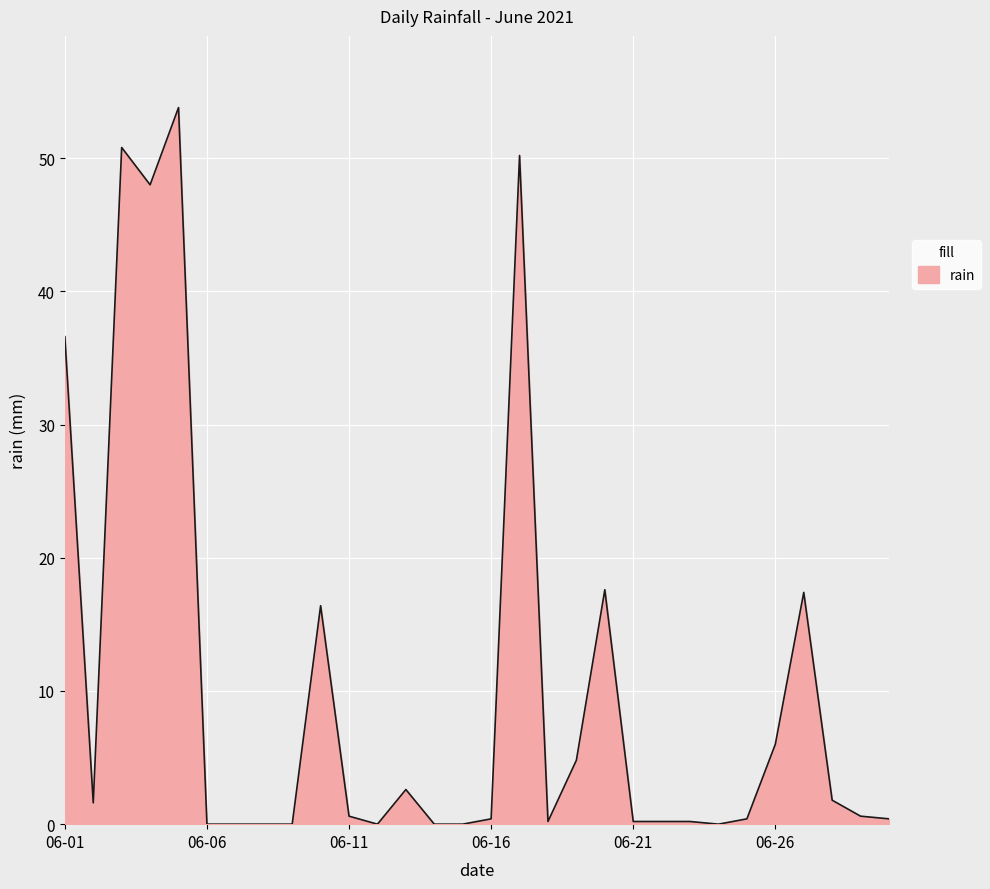

What is the greatest value displayed?

53.8